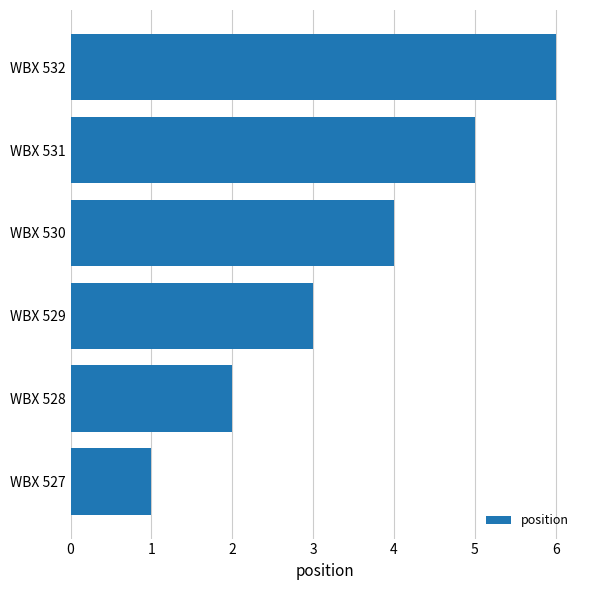

What is the difference between the maximum and minimum values?

5